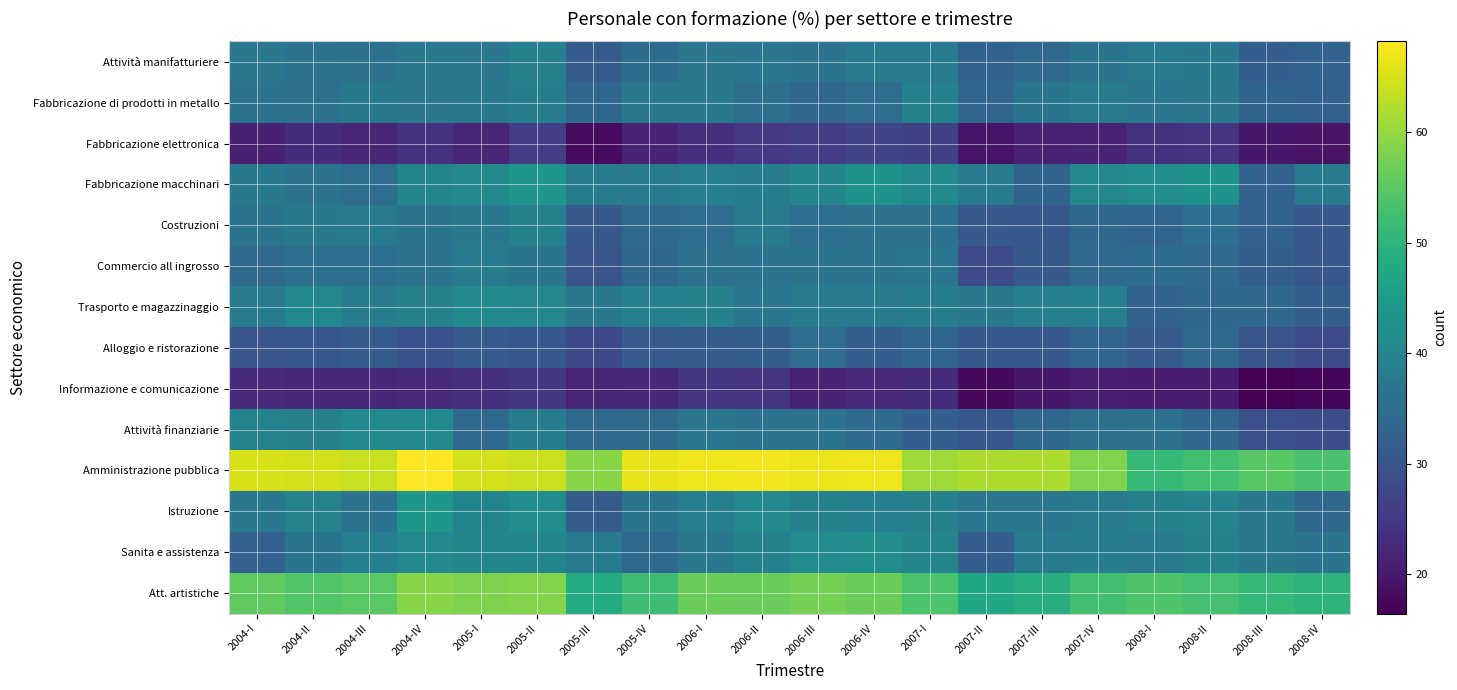

Between 2008-IV and 2004-II, which is larger?

2004-II